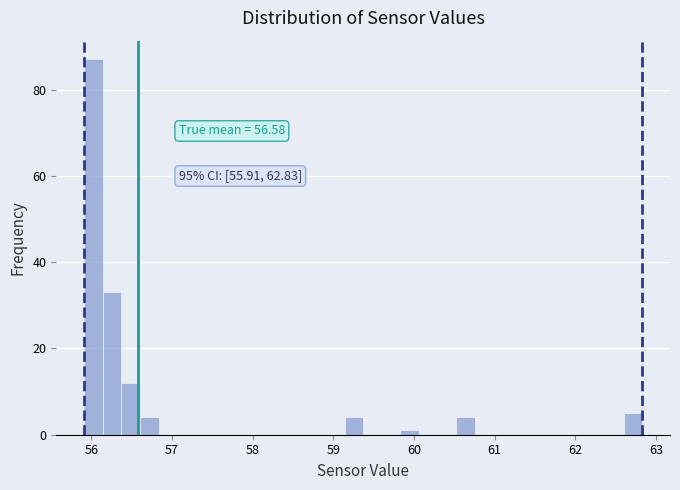

Around what value on the x-axis is the tallest bar? Give the approximate position of its centre, as read against the axis.

56.0